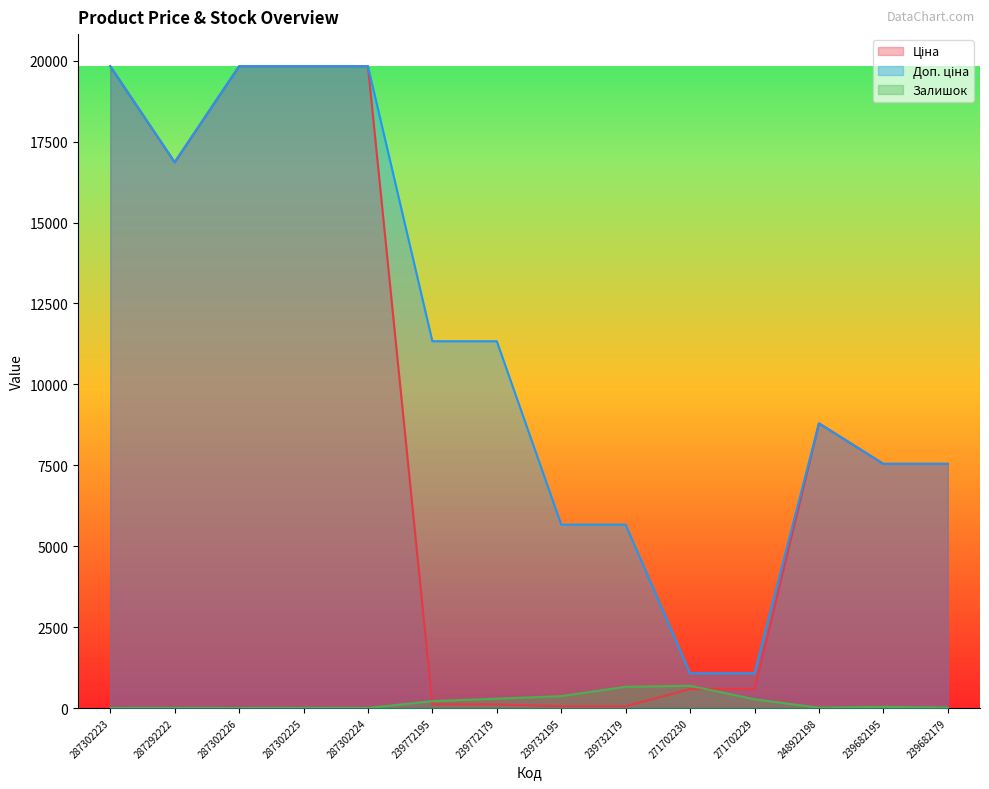

Reading right to left, transcribe all the data shown in this chart.

Ціна: 7545.9	7545.9	8797.6	586.0	586.0	56.7	56.7	113.3	113.3	19831.1	19831.1	19831.1	16863.2	19831.1
Доп. ціна: 7545.9	7545.9	8797.6	1074.5	1074.5	5667.0	5667.0	11334.0	11334.0	19831.1	19831.1	19831.1	16863.2	19831.1
Залишок: 13.0	38.0	11.0	272.0	690.0	658.0	370.0	290.0	215.0	3.0	5.0	1.0	4.0	1.0